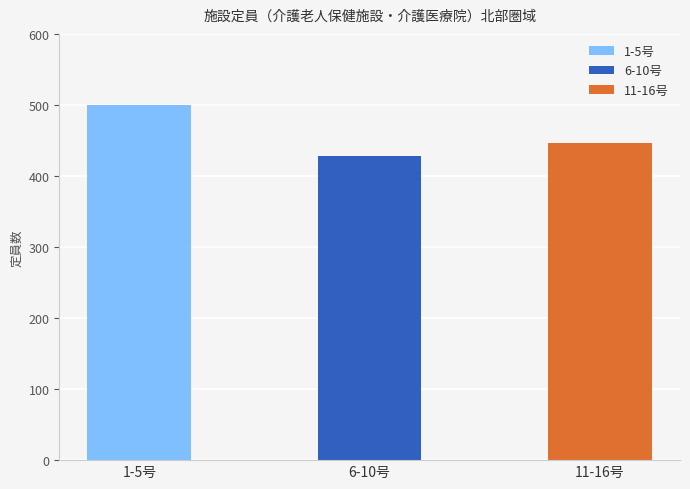

True or false: the data shows 47 at 介護医療院本庄けやき苑.

False